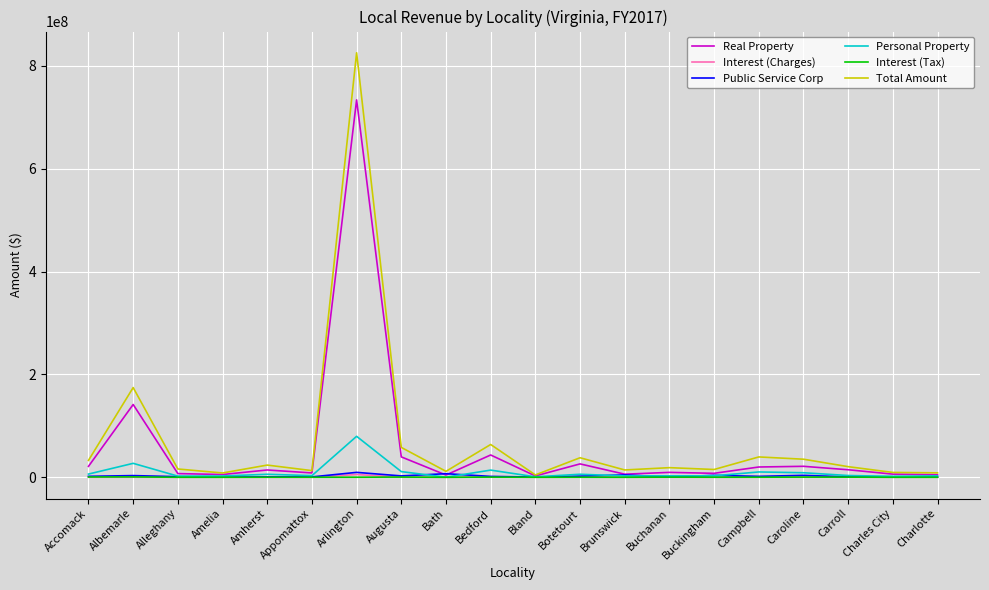

What is the greatest value displayed?

825679160